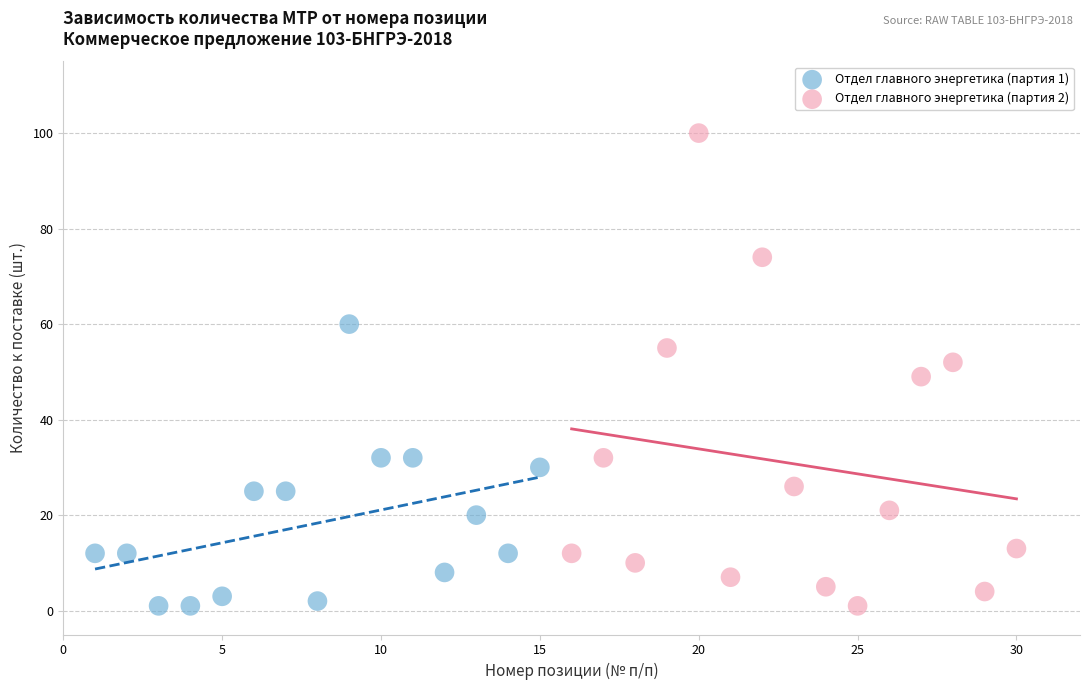

Which series reaches the maximum Y coordinate?

Отдел главного энергетика (партия 2)